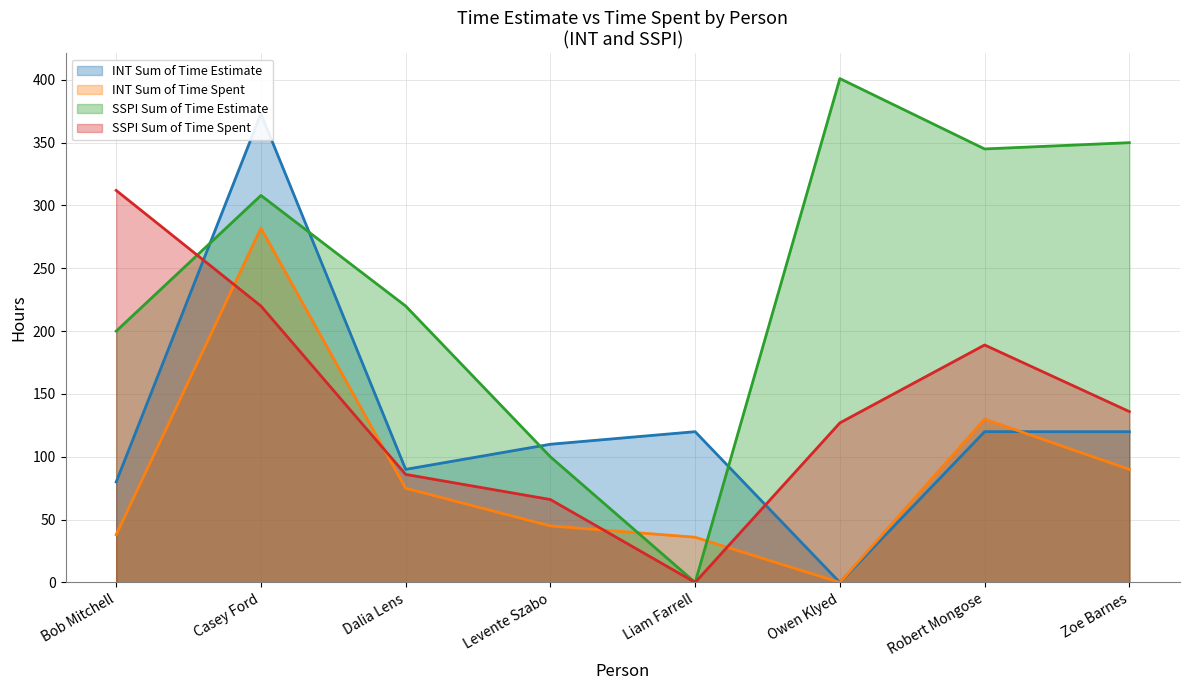

Is it true that INT Sum of Time Estimate equals 74 at Levente Szabo?

False